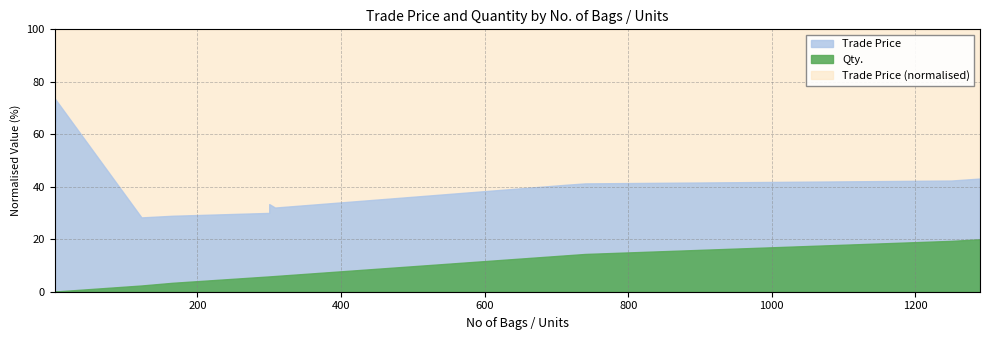

Is it true that Trade Price equals 431.8 at 165?

False